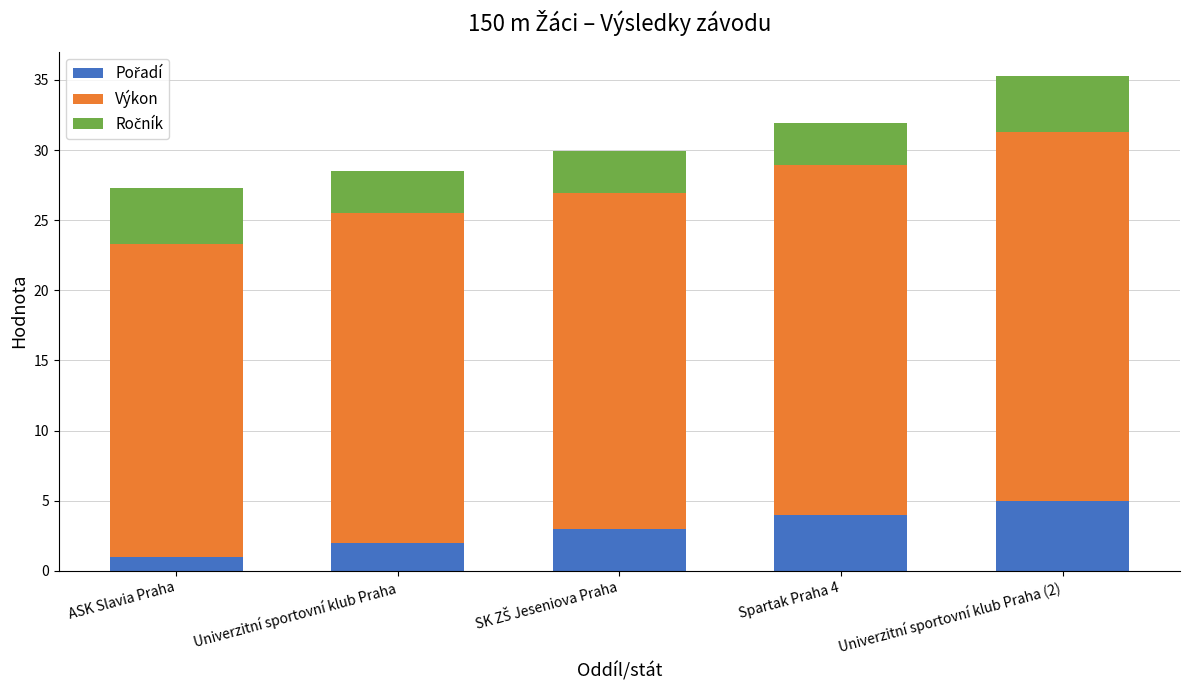

At which category is the sum across all series the highest?

Univerzitní sportovní klub Praha (2)